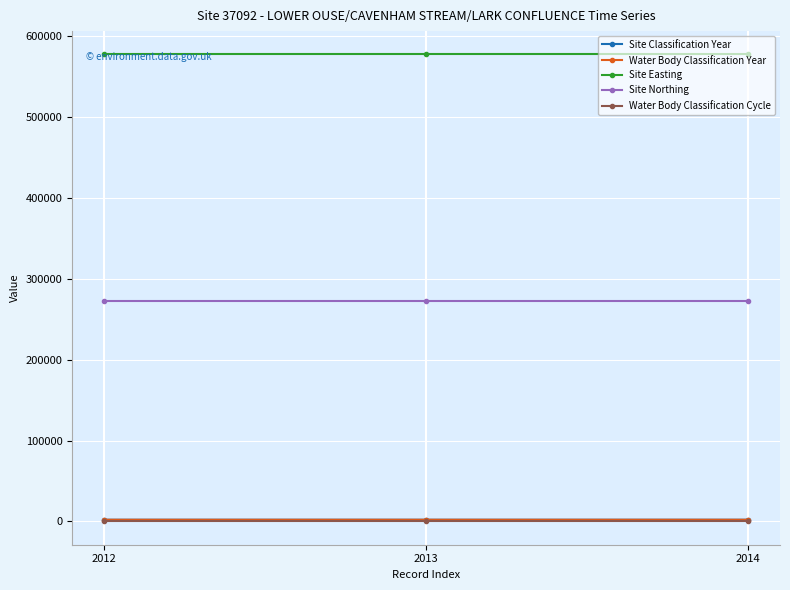

How many values in the Water Body Classification Year series are below 2013?

1